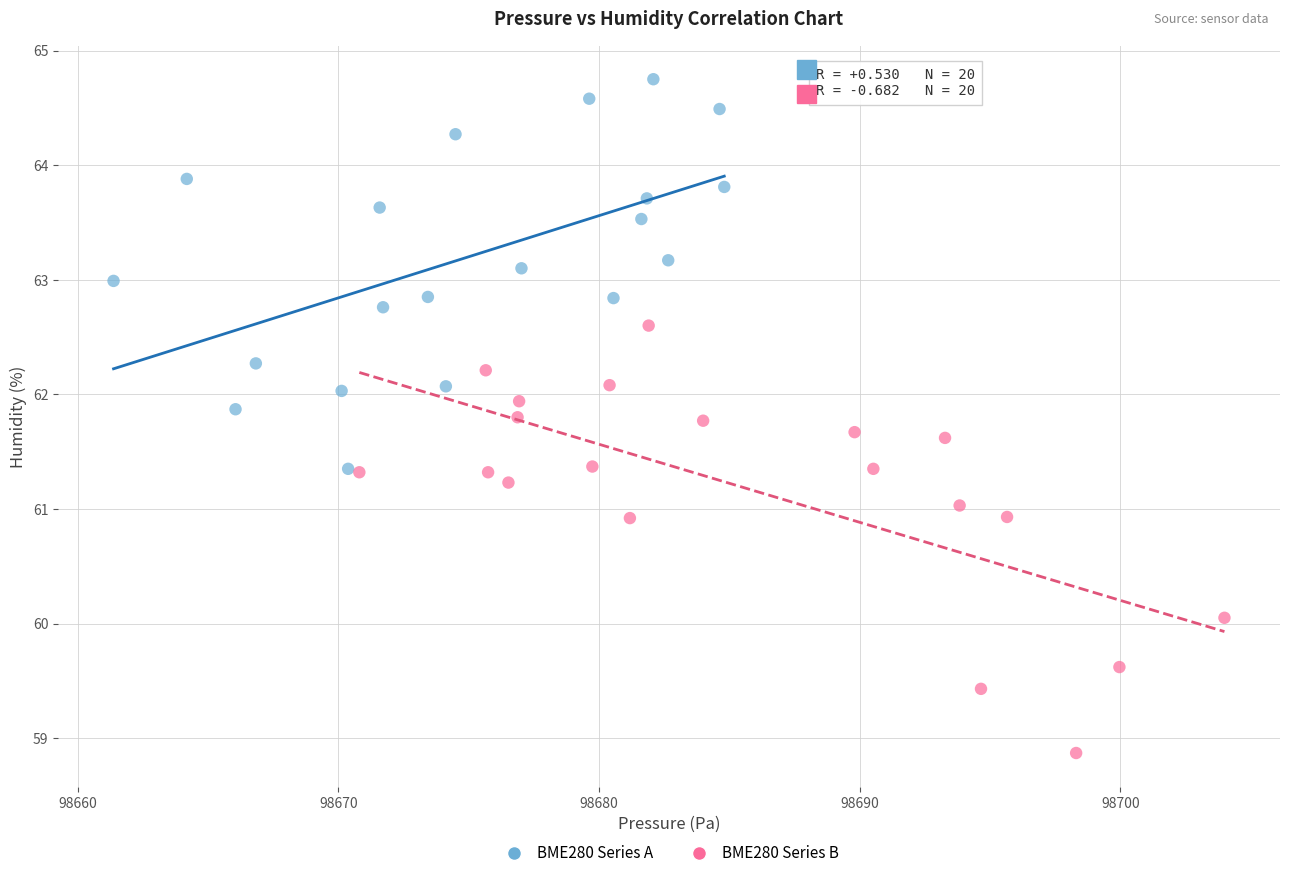

What are all the series names shown in the legend?

BME280 Series A, BME280 Series B